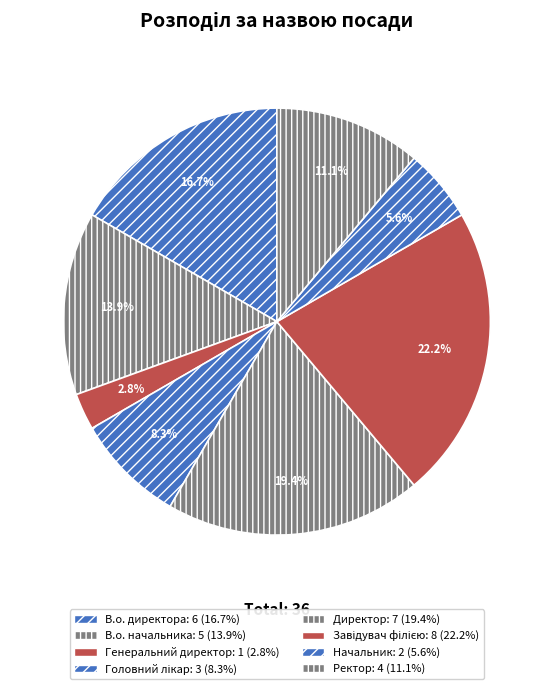

Is it true that В.о. директора is 30% of the pie?

False